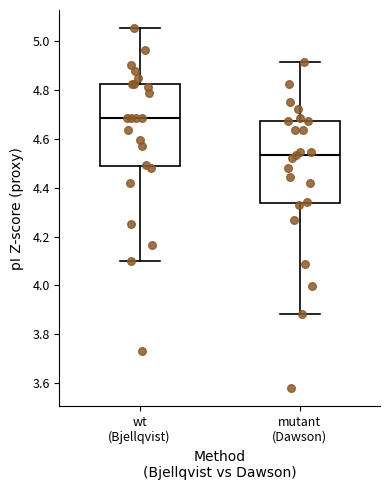

Reading left to right, read every box against the y-axis: the position of its median line, the range the box covers, and the ends of its whiskers. The values are not printed on the chart, so give them approximately, as read against the axis.

wt (Bjellqvist): median 4.68, box 4.48 to 4.82, whiskers 4.10 to 5.06
mutant (Dawson): median 4.54, box 4.34 to 4.68, whiskers 3.88 to 4.92